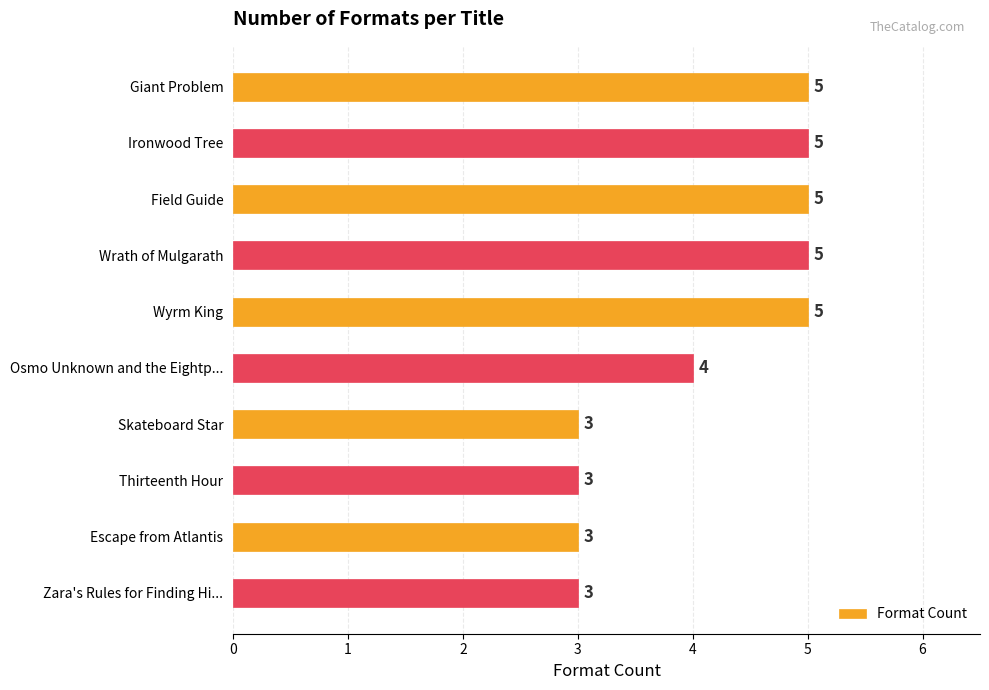

How many bars are there in total?

10